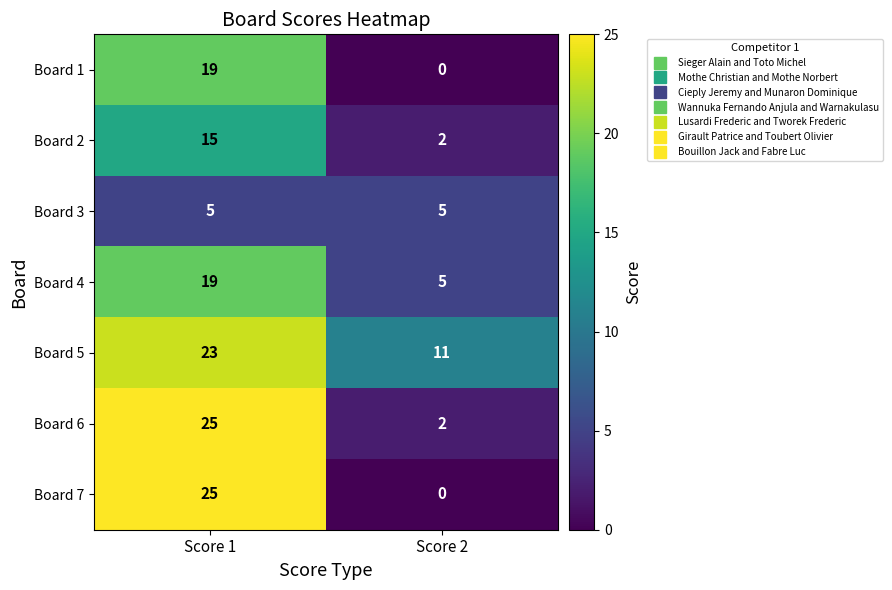

Rank the categories by Board 7 value from lowest to highest.

Score 2, Score 1